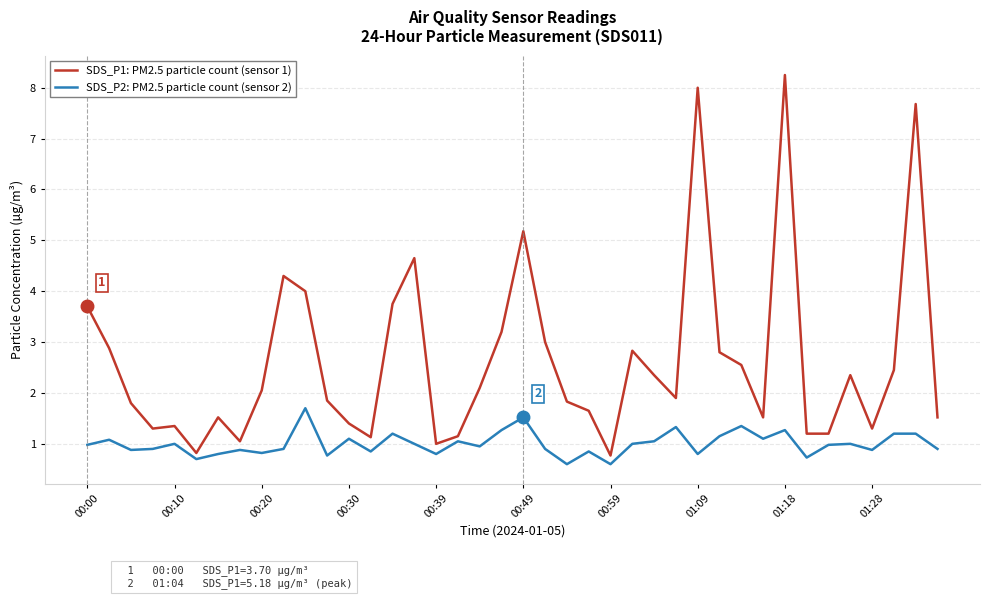

List the series in order of their peak value, lowest first.

SDS_P2: PM2.5 particle count (sensor 2), SDS_P1: PM2.5 particle count (sensor 1)